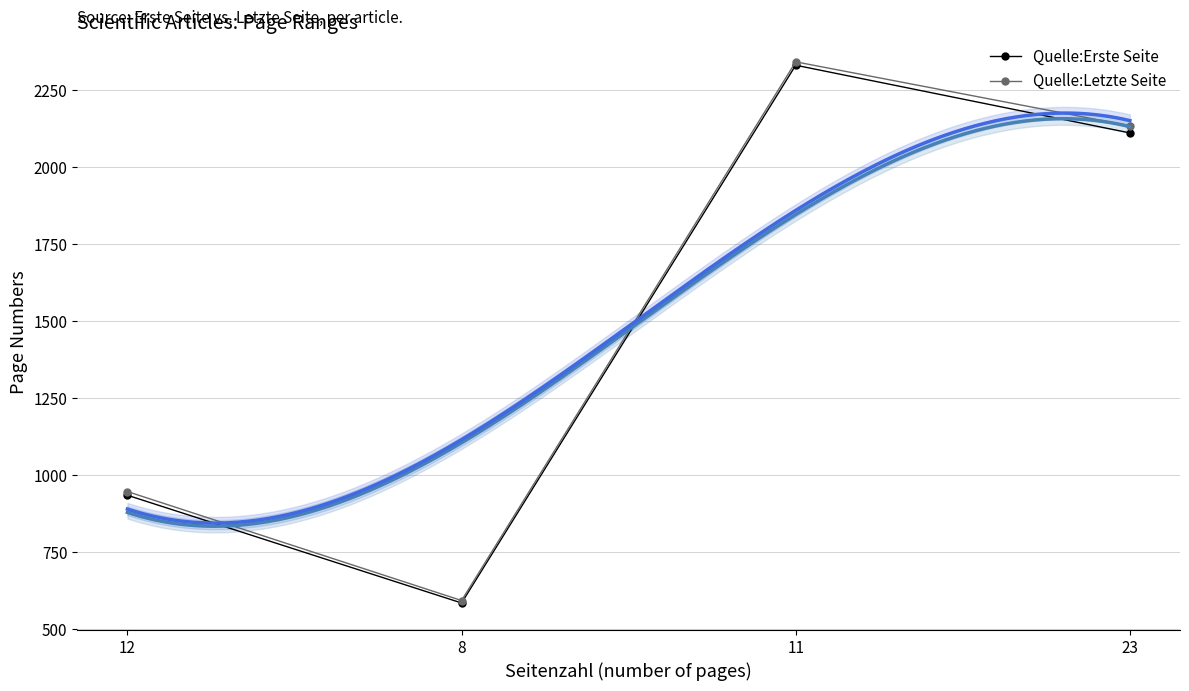

At which label does Quelle:Letzte Seite reach its minimum?

8